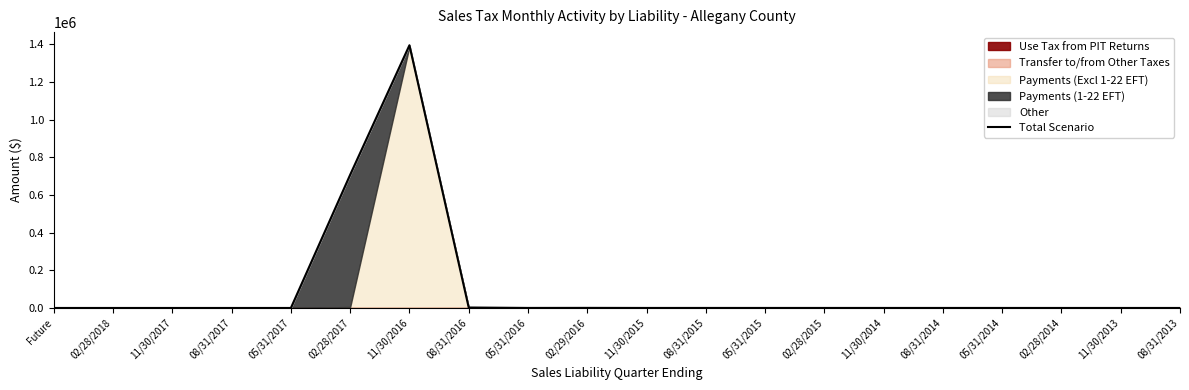

How many data points does each series have?

20